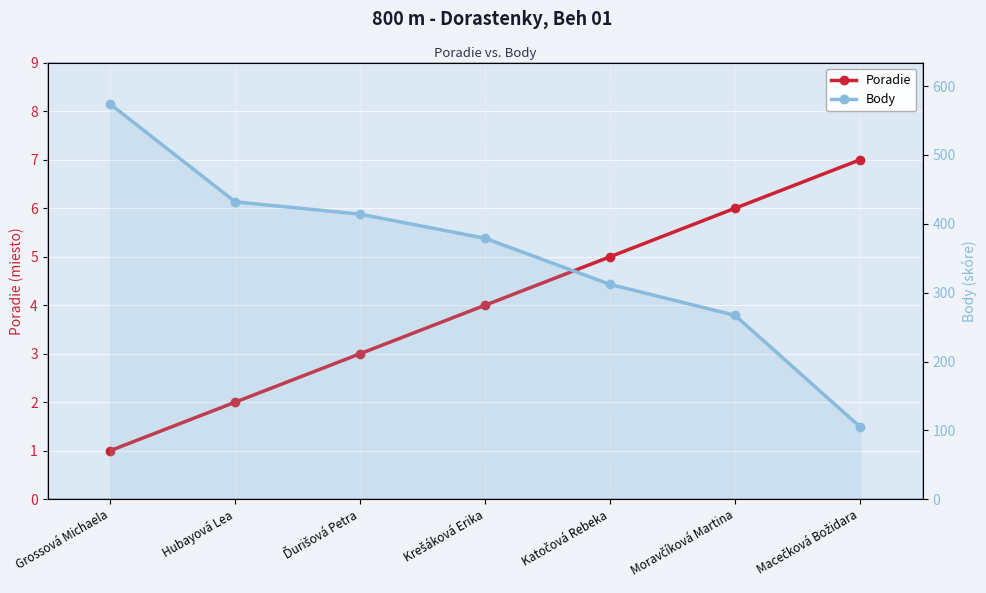

True or false: Body has a value of 526 at Krešáková Erika.

False